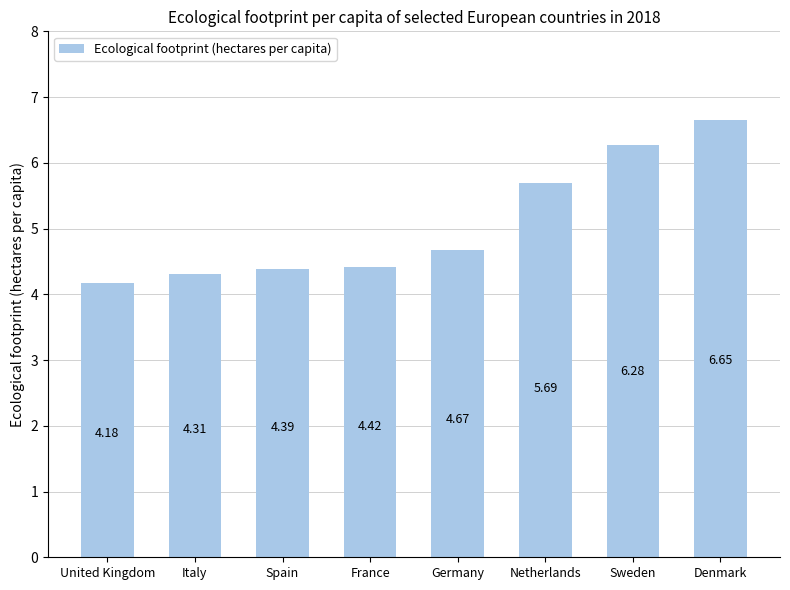

What is the ratio of the value at United Kingdom to the value at Denmark?

0.6